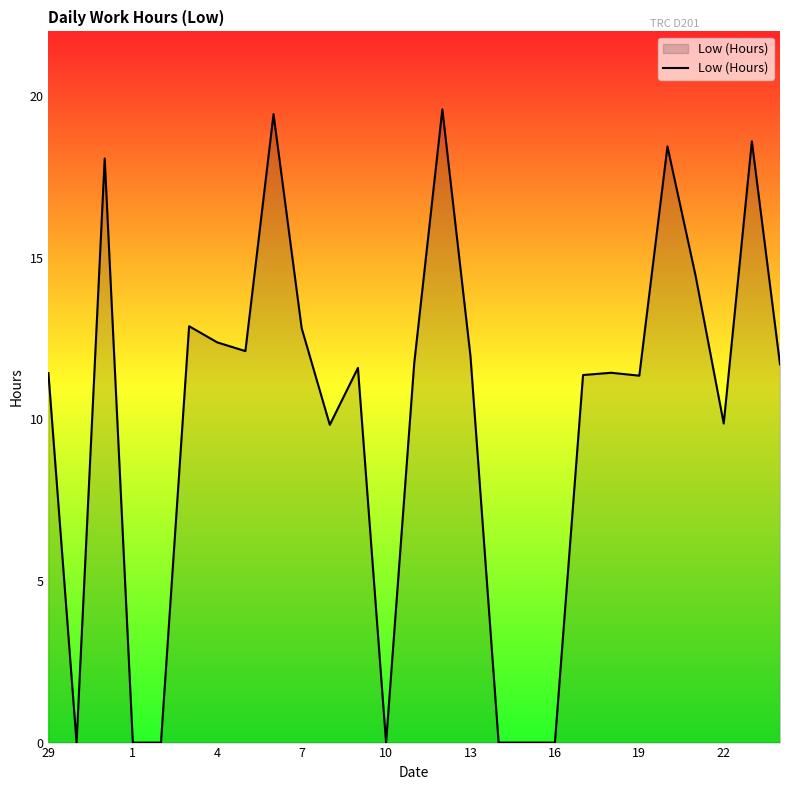

What is the maximum value shown in the chart?

19.6